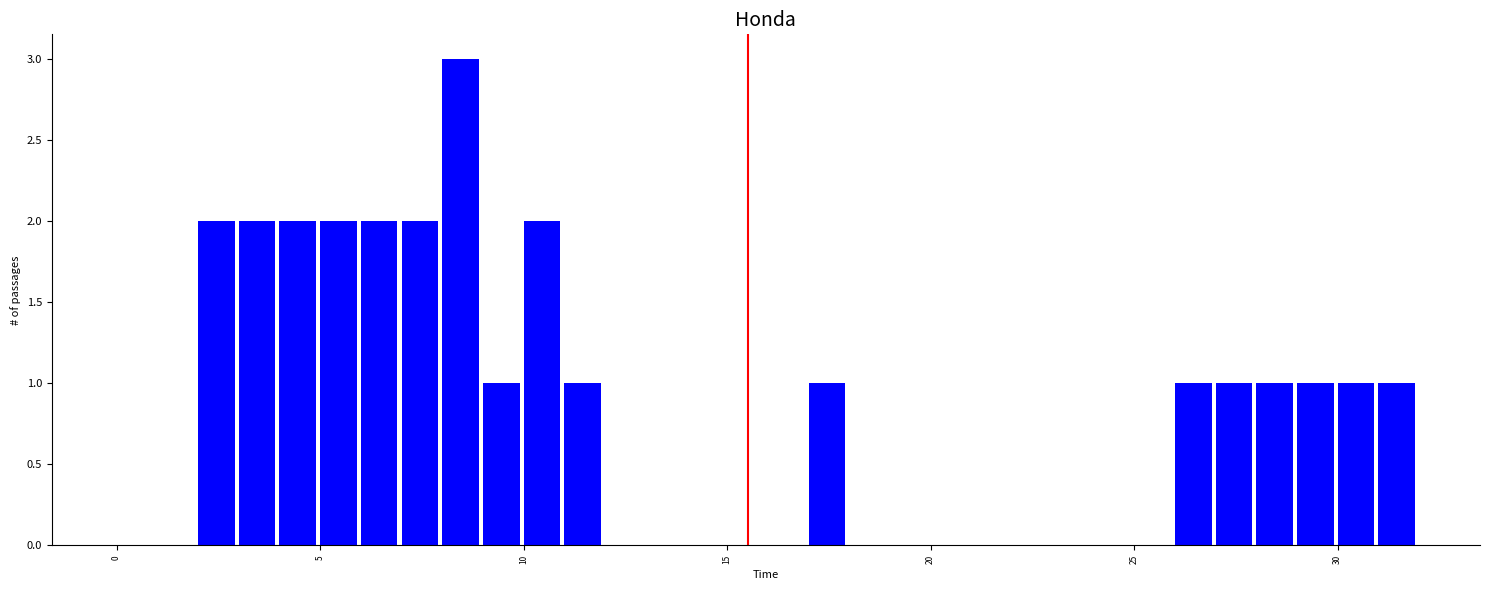

Around what value on the x-axis is the tallest bar? Give the approximate position of its centre, as read against the axis.

8.5